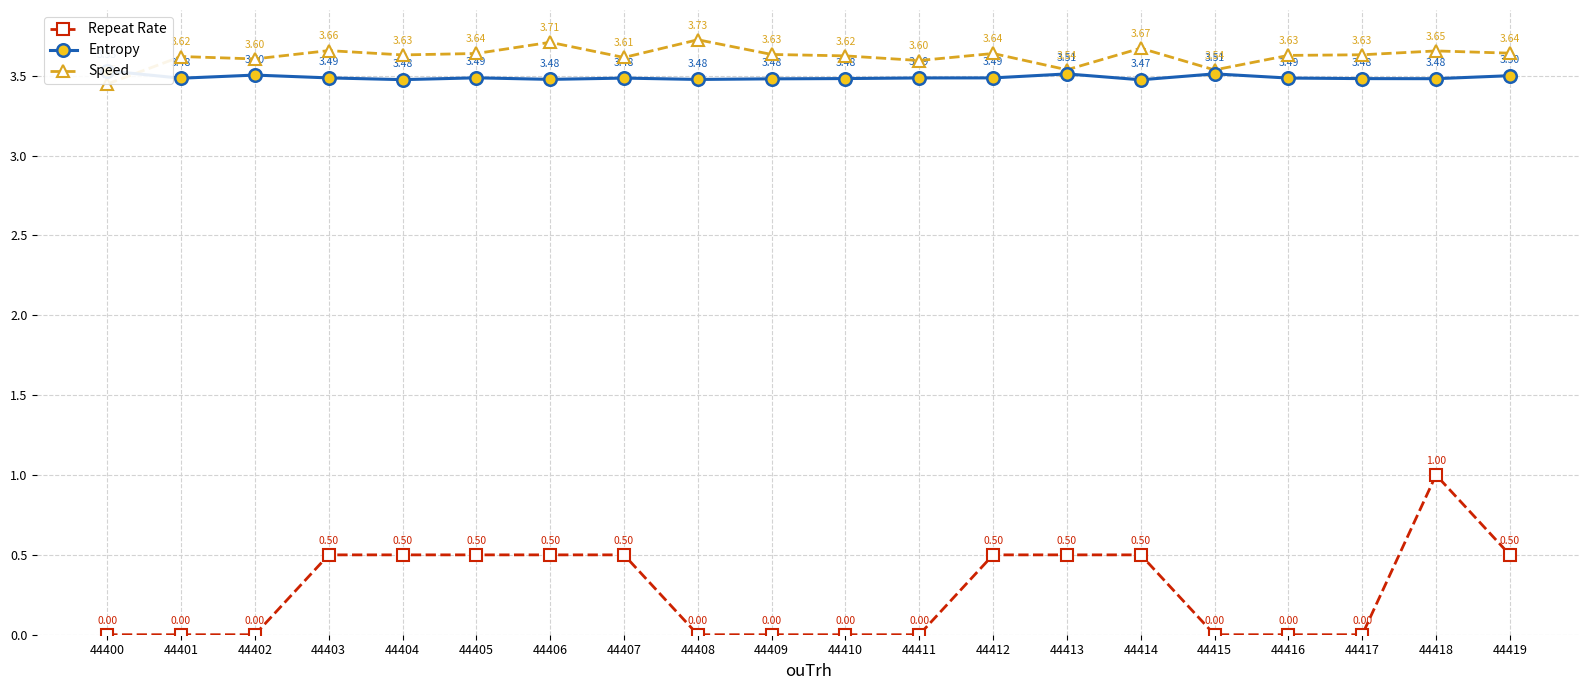

What is the value of the Entropy point at the 15th from the left?

3.5